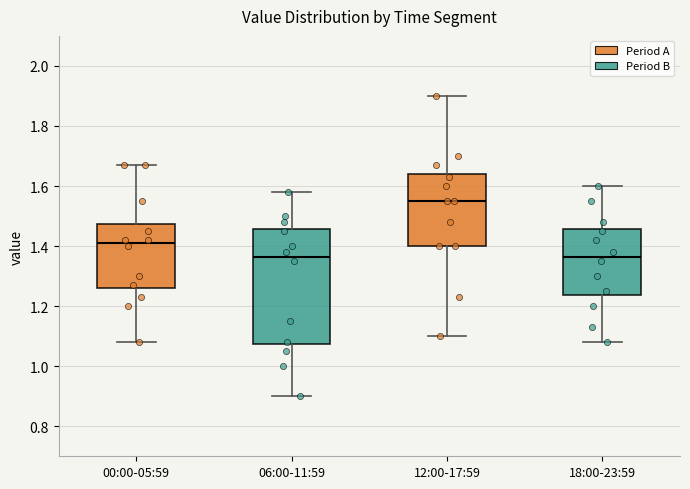

Reading left to right, read every box against the y-axis: the position of its median line, the range the box covers, and the ends of its whiskers. The values are not printed on the chart, so give them approximately, as read against the axis.

00:00-05:59: median 1.42, box 1.26 to 1.48, whiskers 1.08 to 1.68
06:00-11:59: median 1.36, box 1.08 to 1.46, whiskers 0.90 to 1.58
12:00-17:59: median 1.56, box 1.40 to 1.64, whiskers 1.10 to 1.90
18:00-23:59: median 1.36, box 1.24 to 1.46, whiskers 1.08 to 1.60